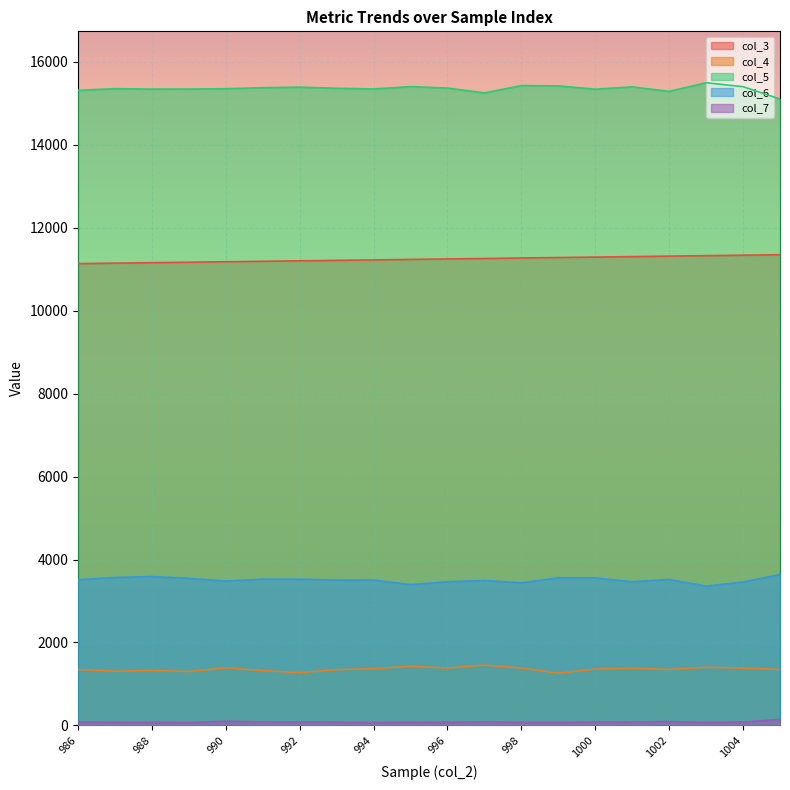

Is it true that col_6 equals 3504 at 994?

True